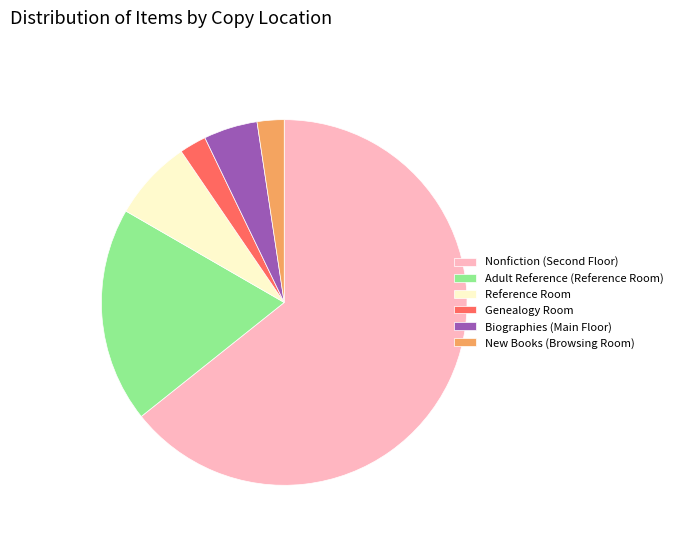

Combined, do Biographies (Main Floor) and Adult Reference (Reference Room) account for over 50%?

No